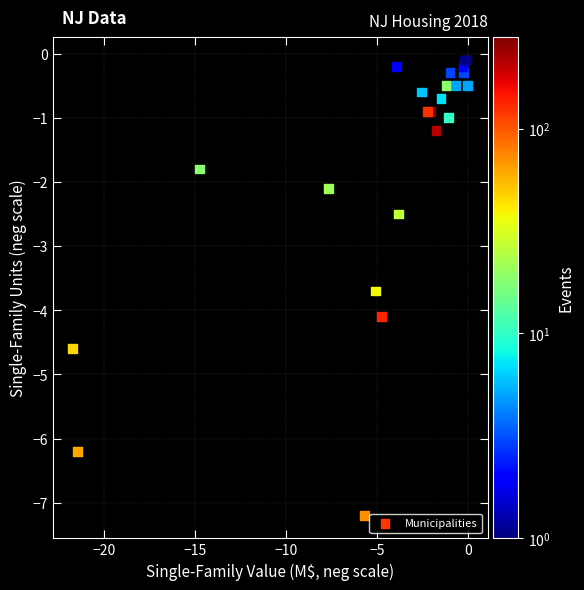

What Y value in the scatter plot is closest to -3?

-2.5